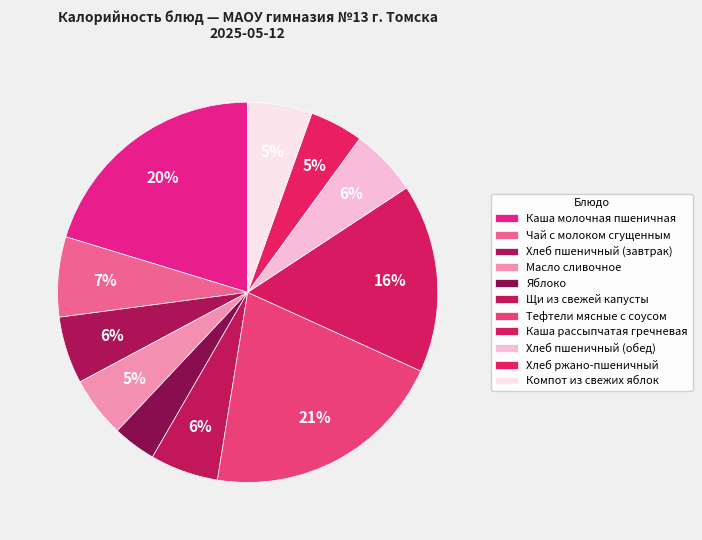

The Хлеб ржано-пшеничный slice represents 5% of the pie. True or false?

True